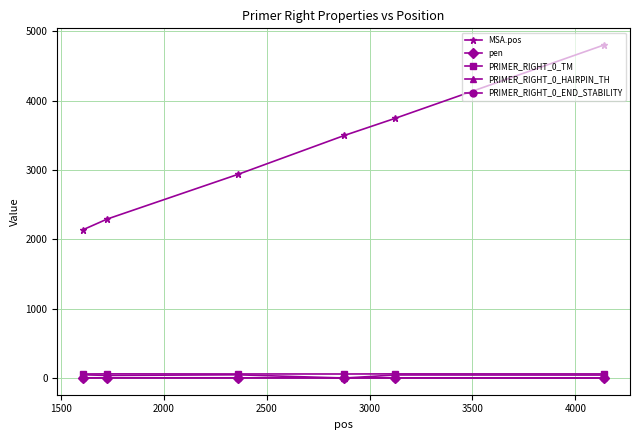

Which series has the largest total across all categories?

MSA.pos